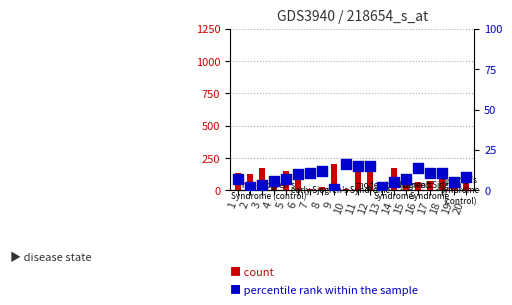

Which series has the largest total across all categories?

count